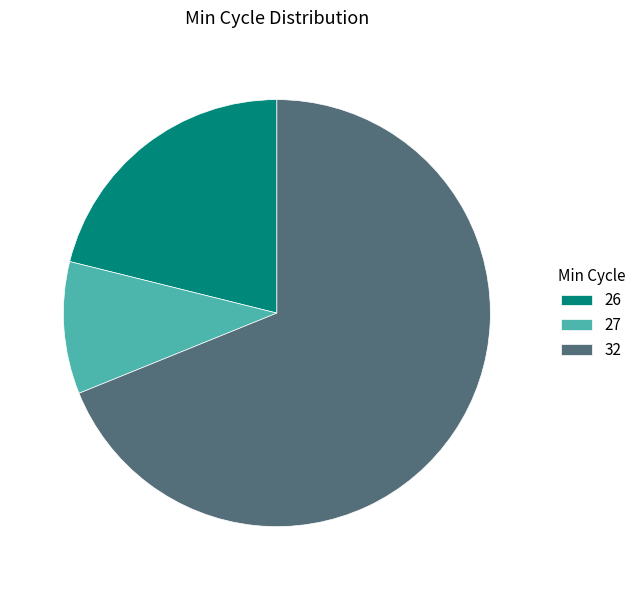

Rank the categories by value from lowest to highest.

27, 26, 32